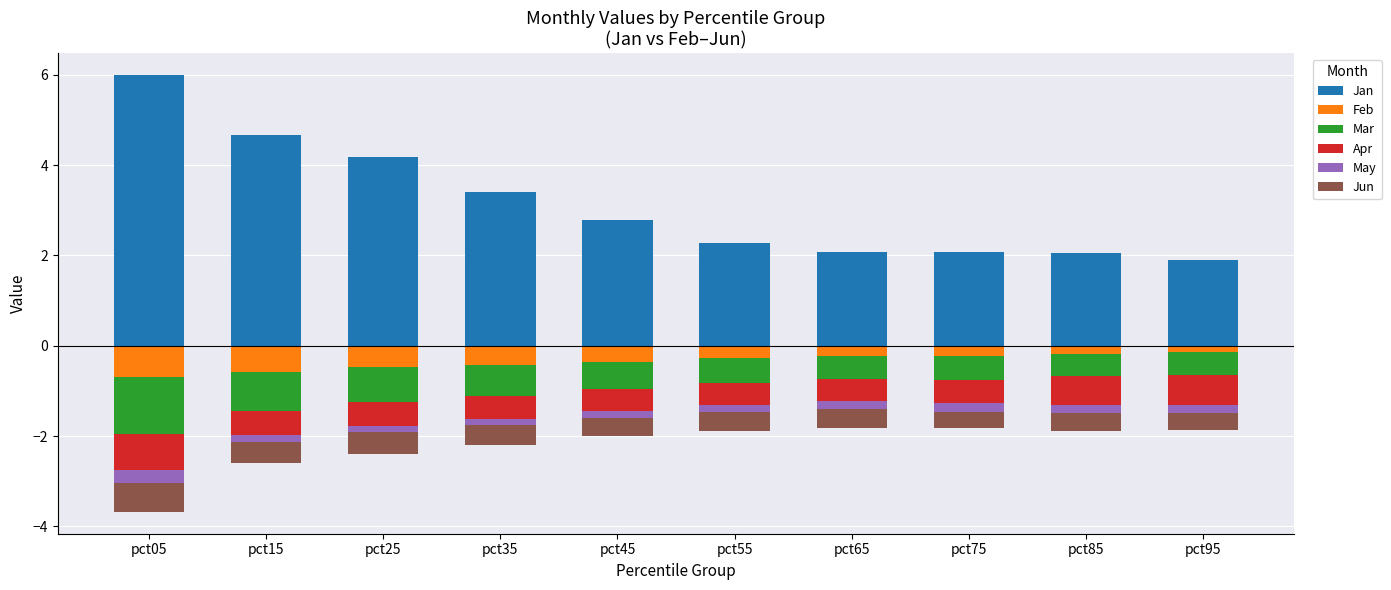

What is the value of the May bar at the 10th from the left?

-0.2